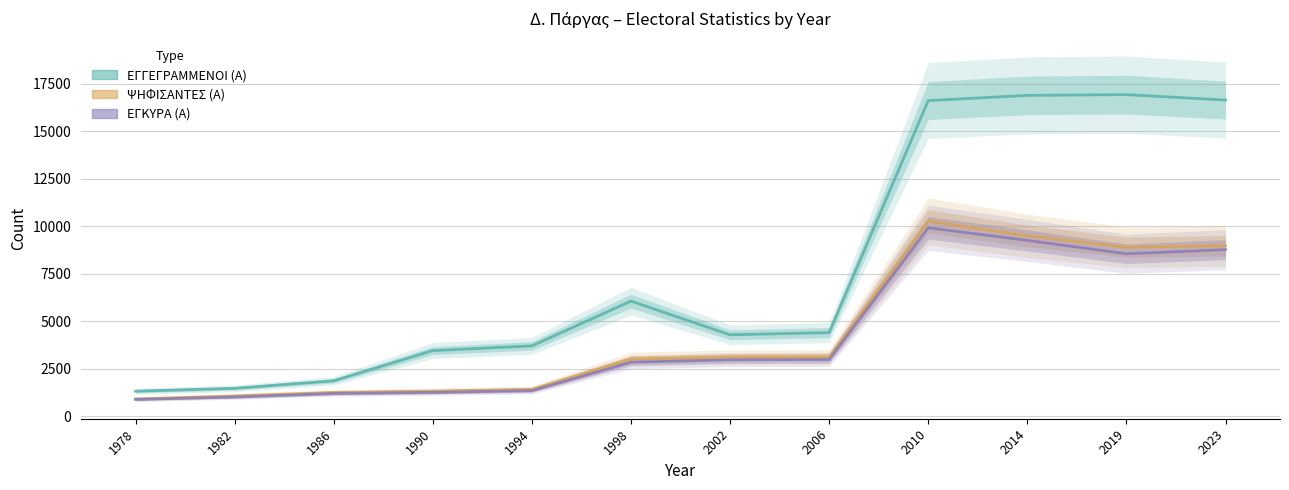

What is the difference between the ΕΓΚΥΡΑ (Α) values at 1982 and 1990?

242